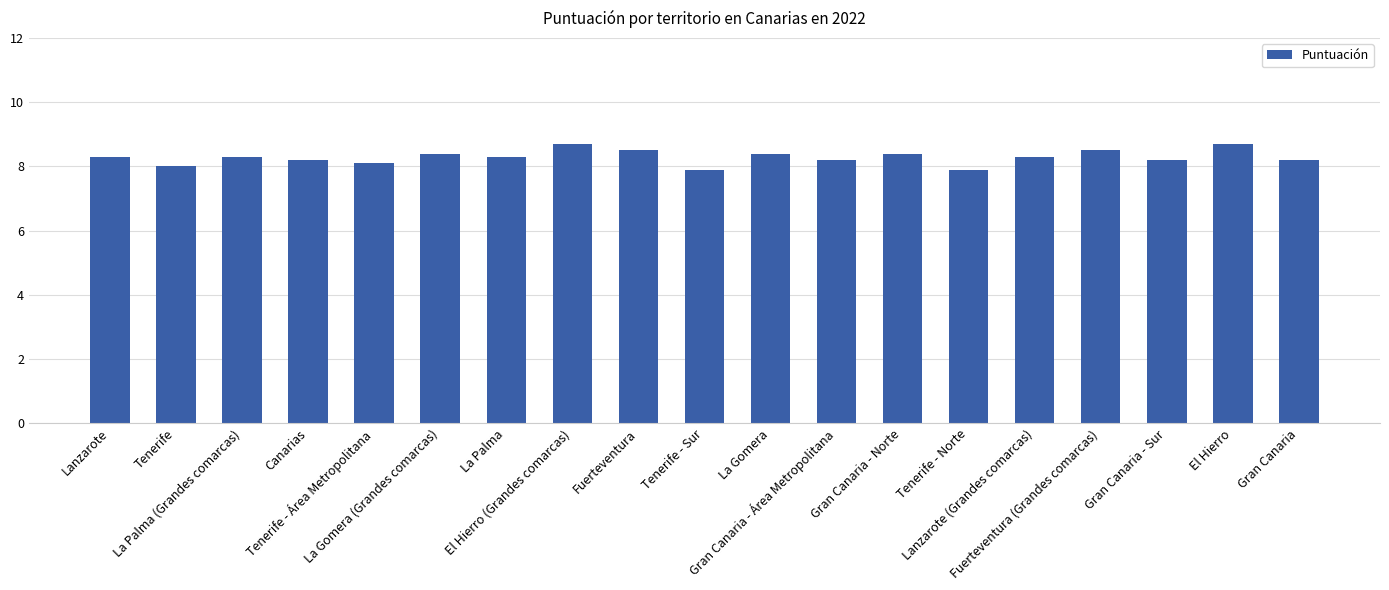

Where is the data nearest to the value 8?

Tenerife